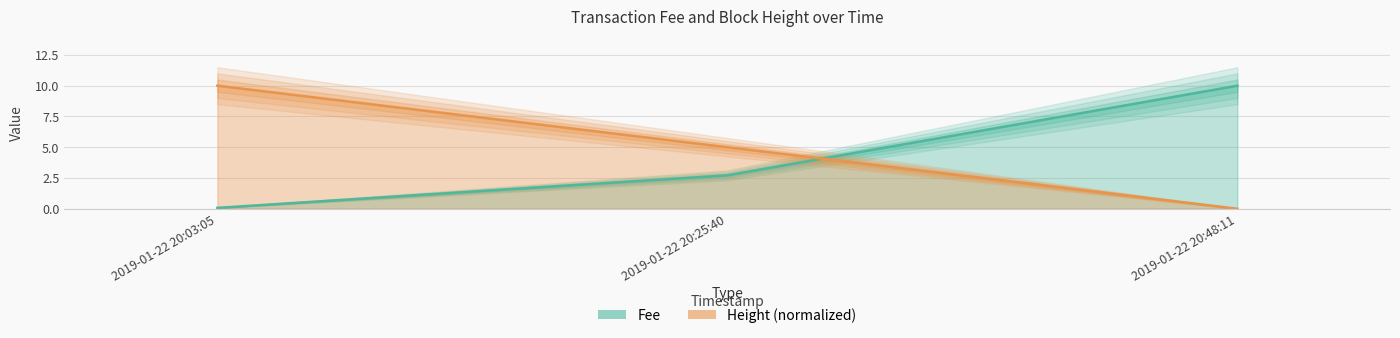

Which has a higher value, 2019-01-22 20:48:11 or 2019-01-22 20:03:05?

2019-01-22 20:48:11